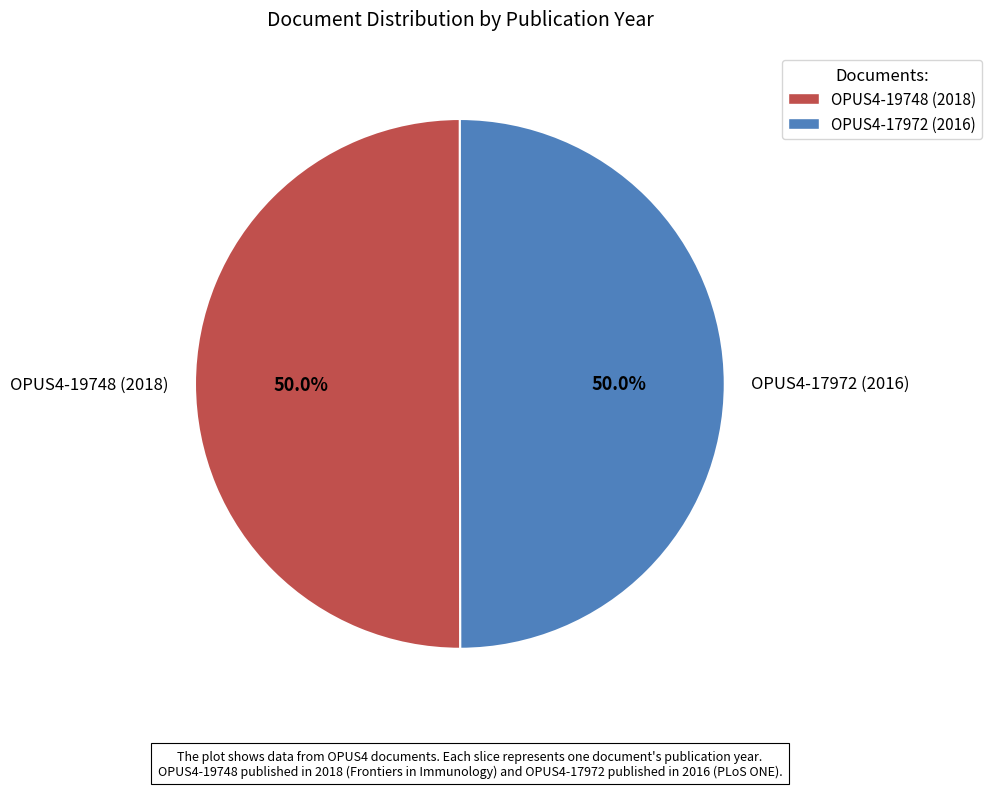

What is the ratio of the value at OPUS4-17972 (2016) to the value at OPUS4-19748 (2018)?

1.0